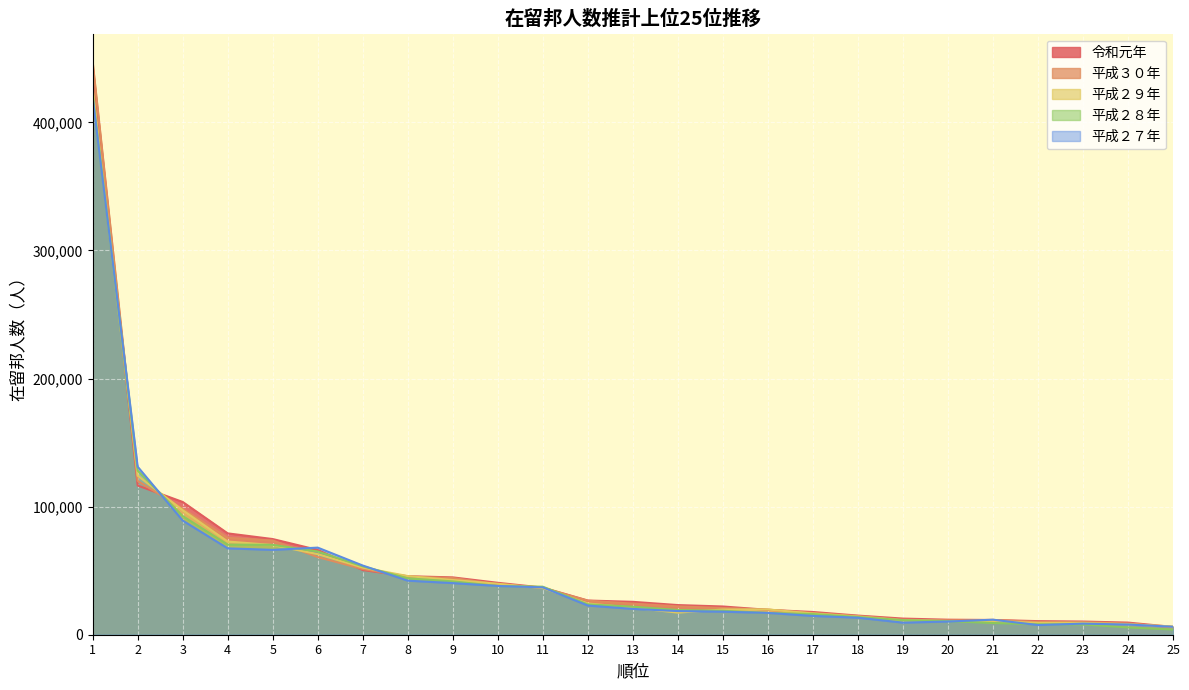

How many lines are shown in the chart?

5